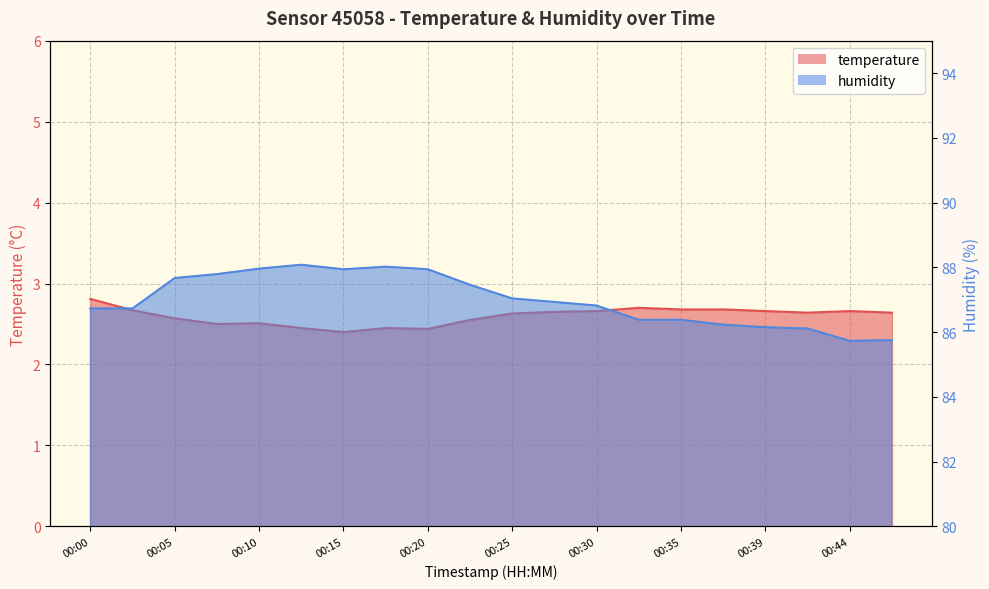

What is the average value of the temperature series?

2.6